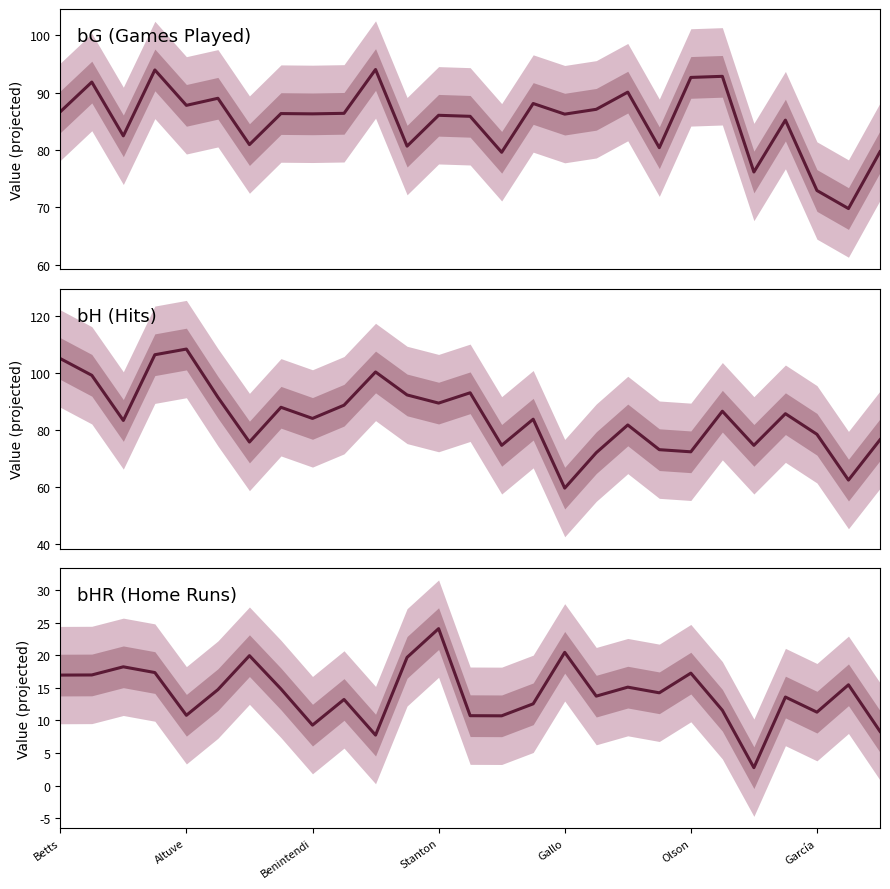

Read the bHR (Home Runs) value at Gallo.

20.4